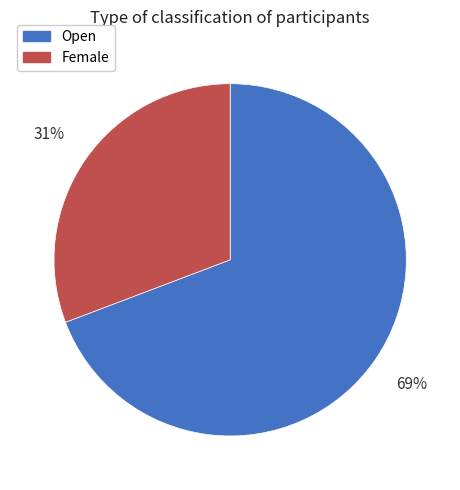

To the nearest percent, what is the combined percentage of Female and Open?

100%